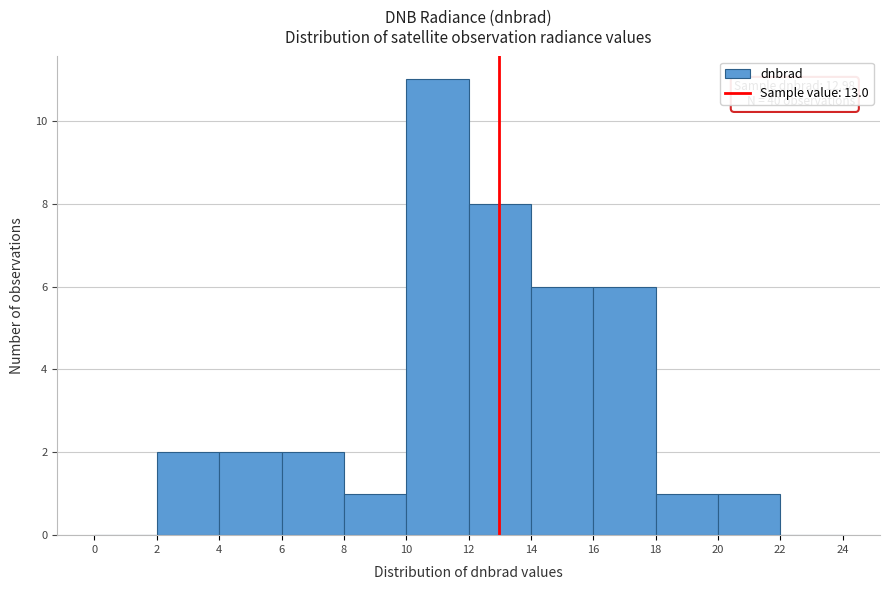

Over which range of the x-axis is the bar tallest?

10 to 12